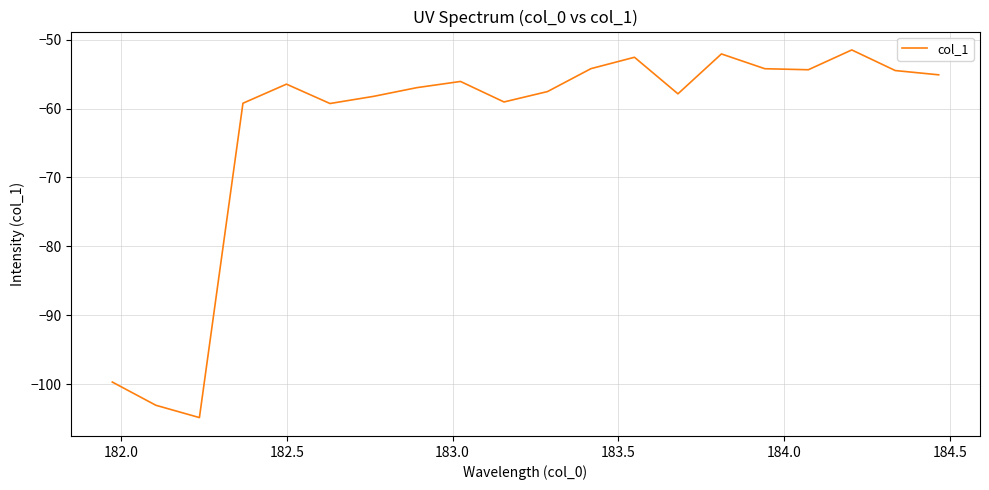

What is the difference between the maximum and minimum values?

53.3